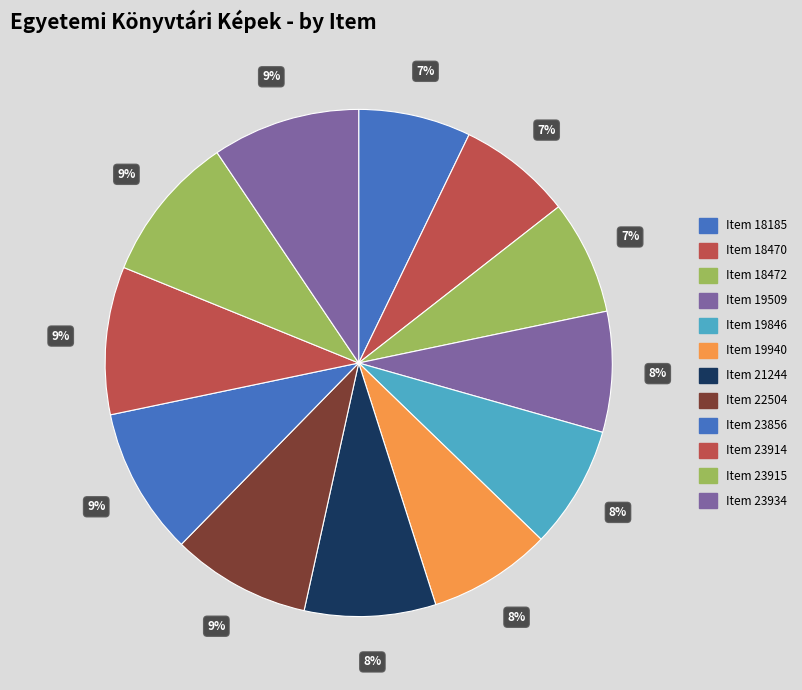

What is the change in value from Item 19940 to Item 21244?

+1304